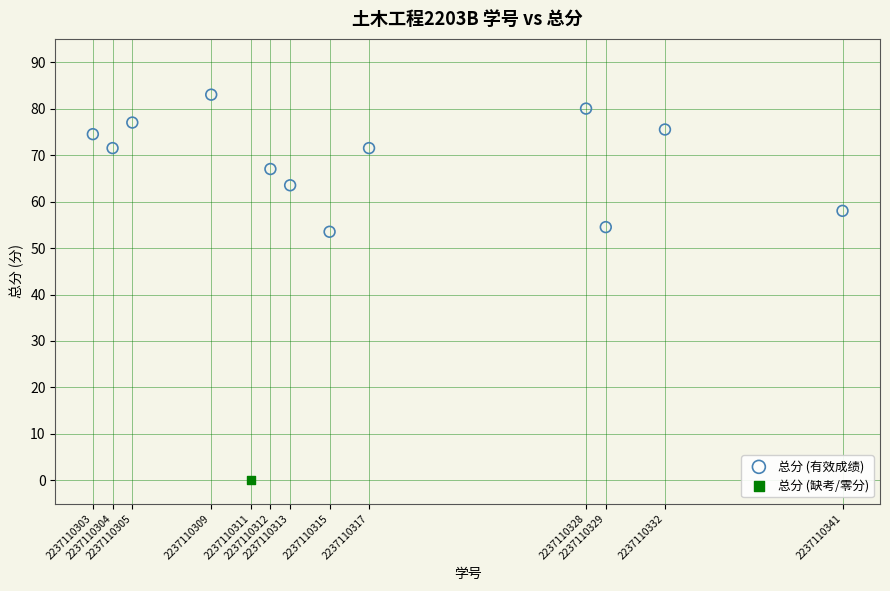

What are all the series names shown in the legend?

总分 (有效成绩), 总分 (缺考/零分)